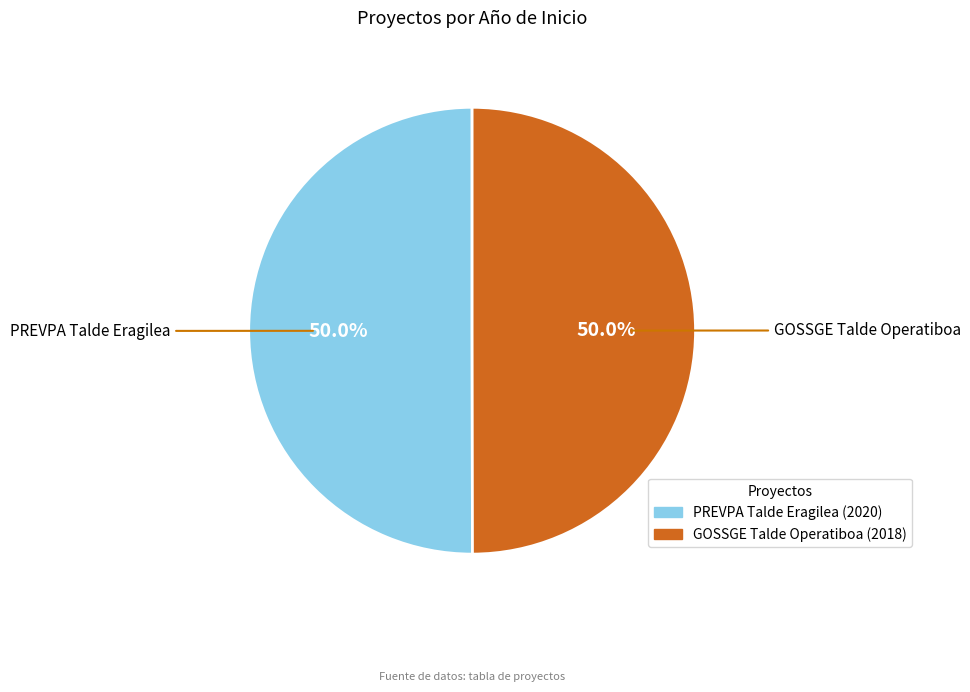

Combined, what portion of the pie is GOSSGE Talde Operatiboa and PREVPA Talde Eragilea?

100.0%